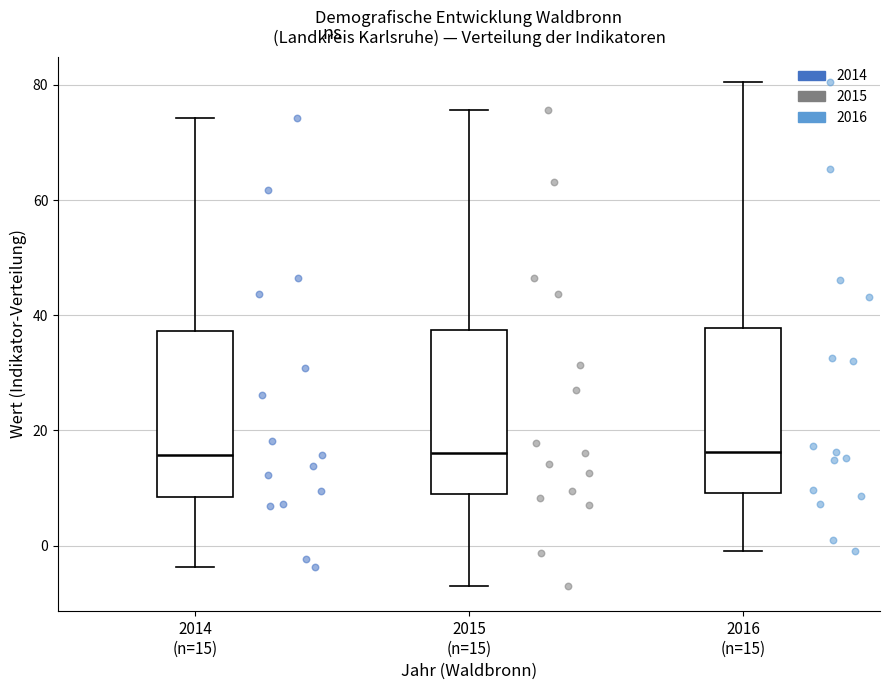

Where does the lower whisker of the box for 2015 (n=15) end on the y-axis? The values are not printed on the chart, so give them approximately, as read against the axis.

-6